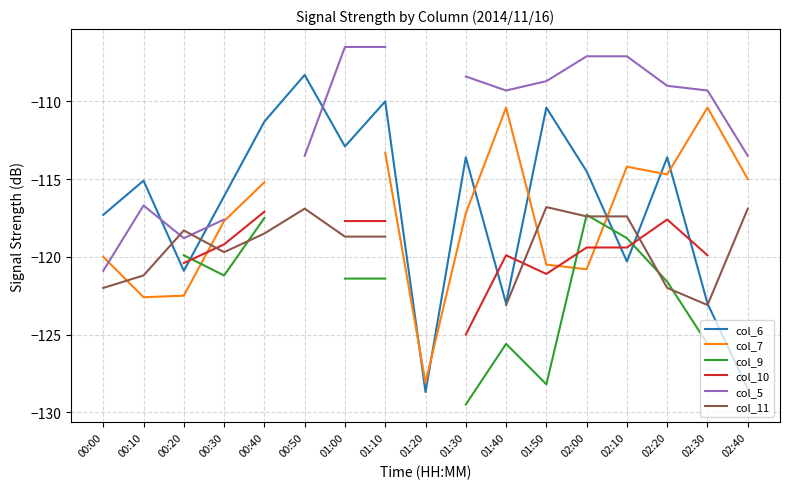

What position from the right is 00:40?

13